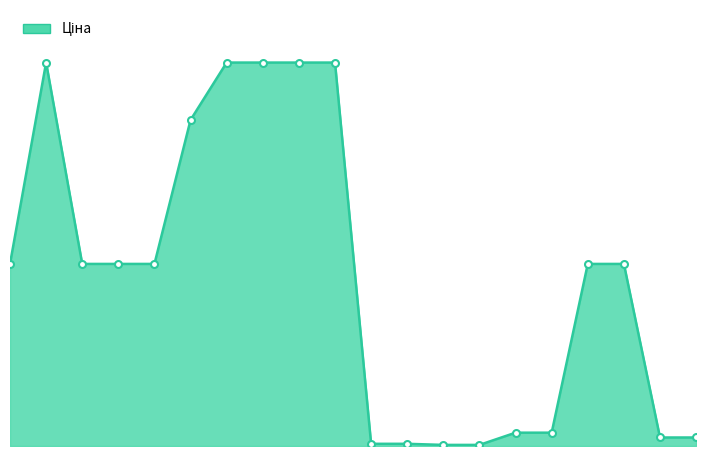

Rank the categories by value from lowest to highest.

239752197, 239752196, 239792197, 239792196, 271691948, 271691942, 259552213, 259552212, 284162248, 284162246, 284162245, 284162244, 284162210, 284162209, 287292222, 287302223, 287302226, 287302225, 287302224, 287301833